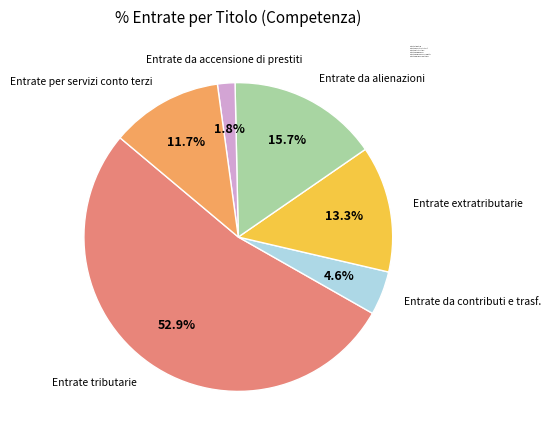

What is the largest slice in the pie chart?

Entrate tributarie